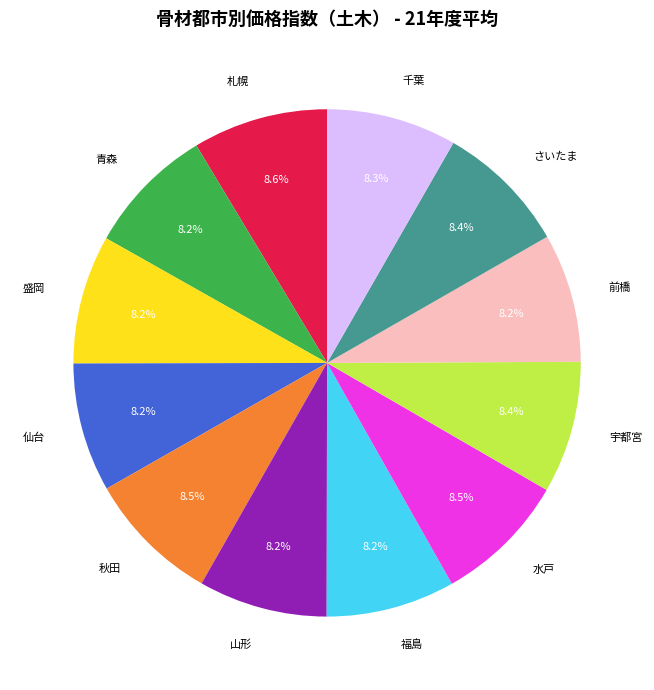

Is it true that 福島 is 8% of the pie?

True